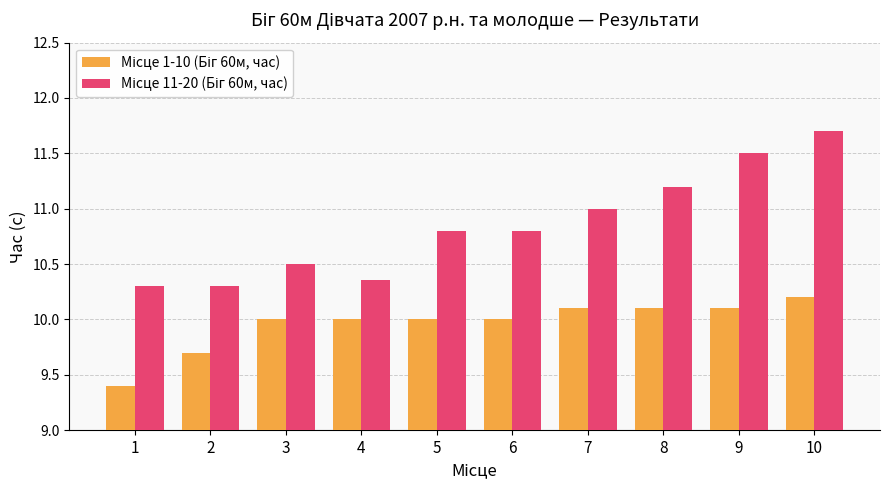

Which label corresponds to the largest value in the chart?

10